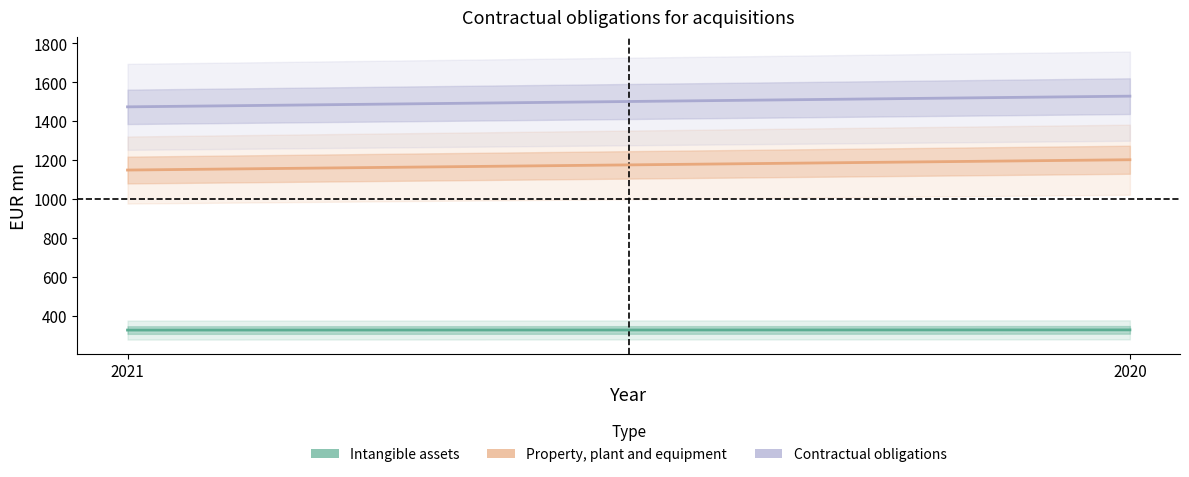

Which series has the widest spread of values?

Contractual obligations